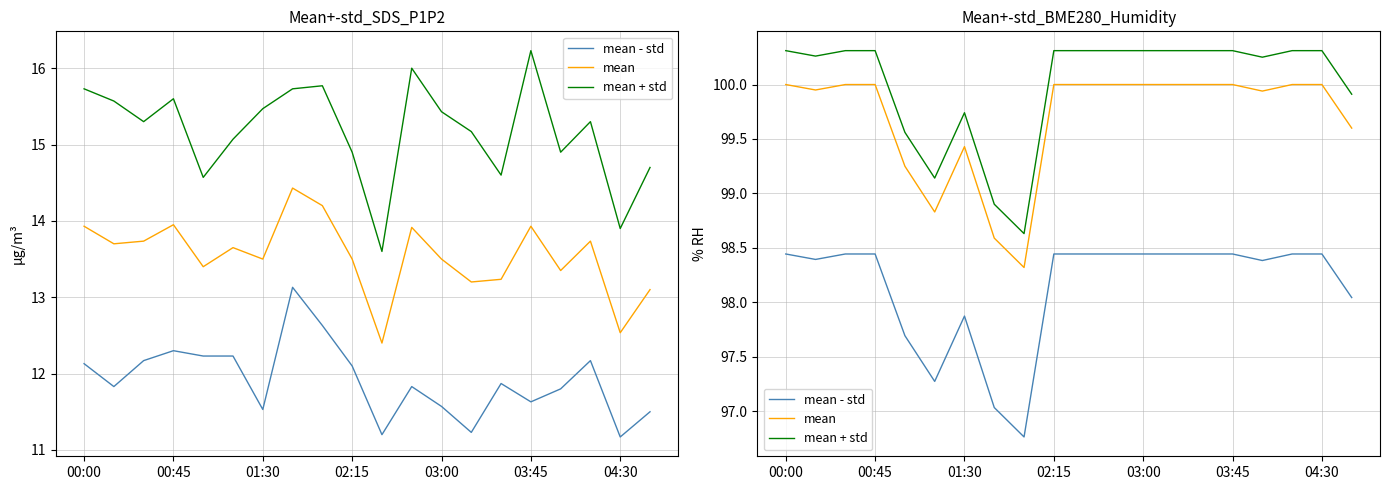

In mean, how many points are higher than both neighbors (excluding endpoints)?

1